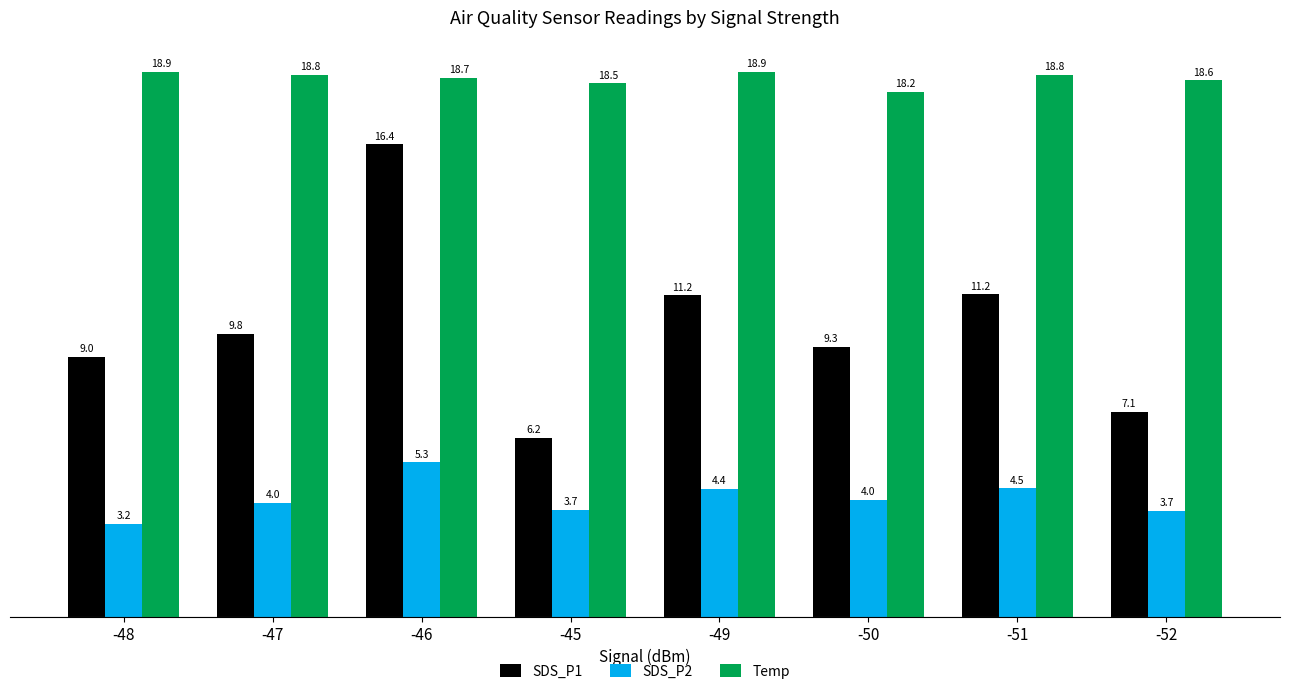

Which series changed the most between -46 and -45?

SDS_P1